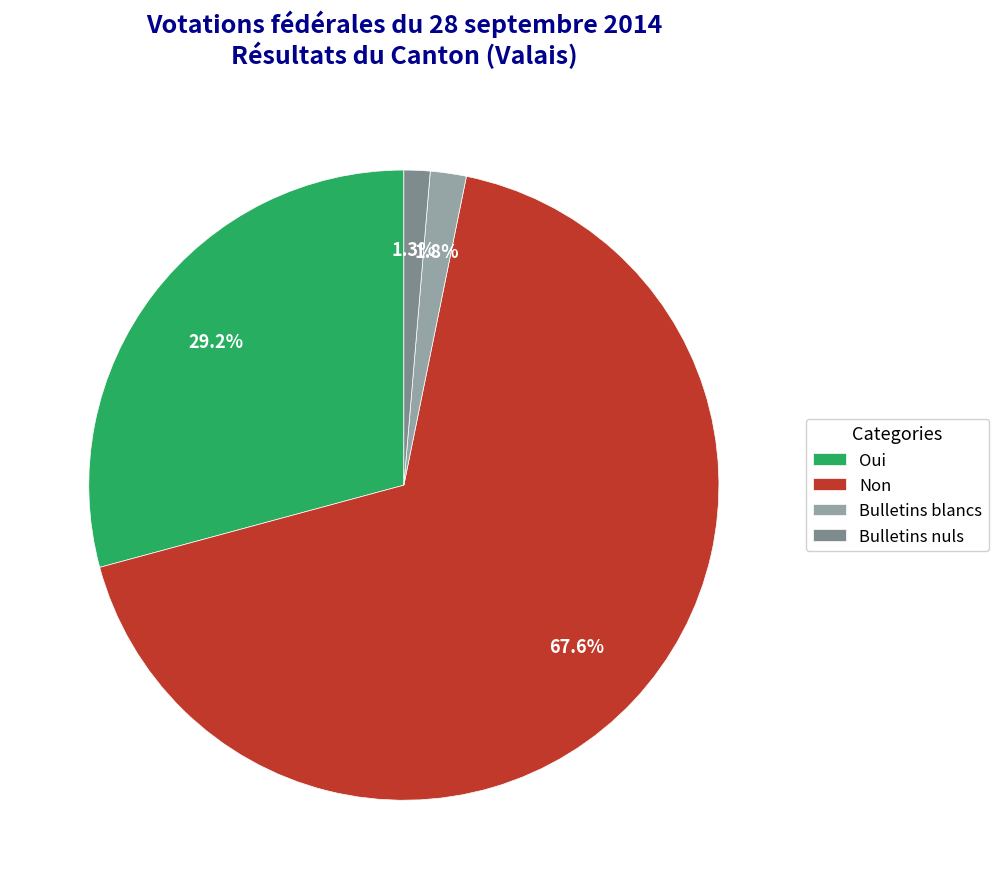

Combined, do Non and Bulletins blancs account for over 50%?

Yes